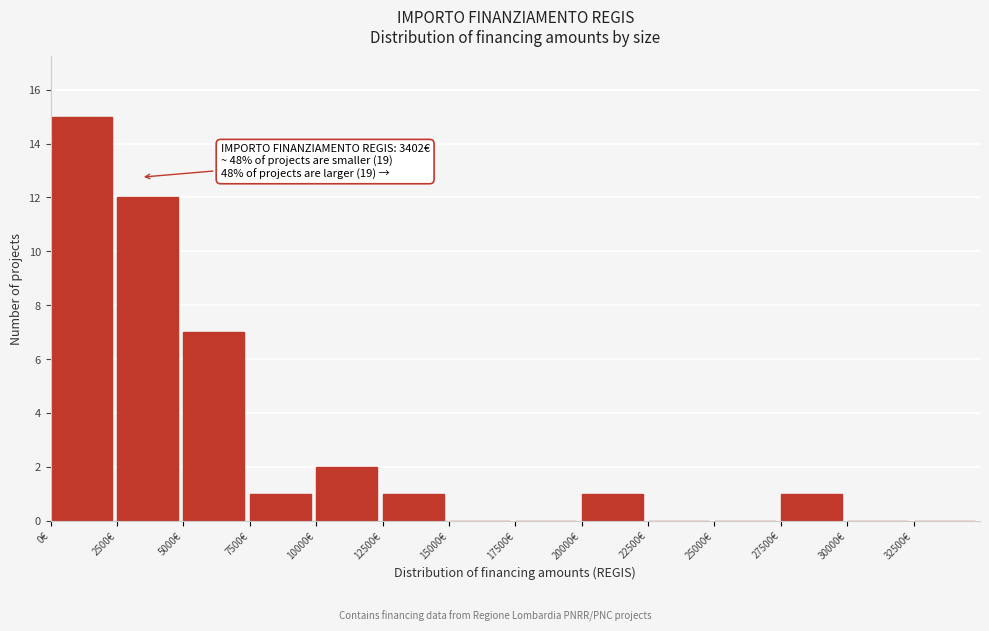

Which range on the x-axis has the tallest bar?

0 to 2500